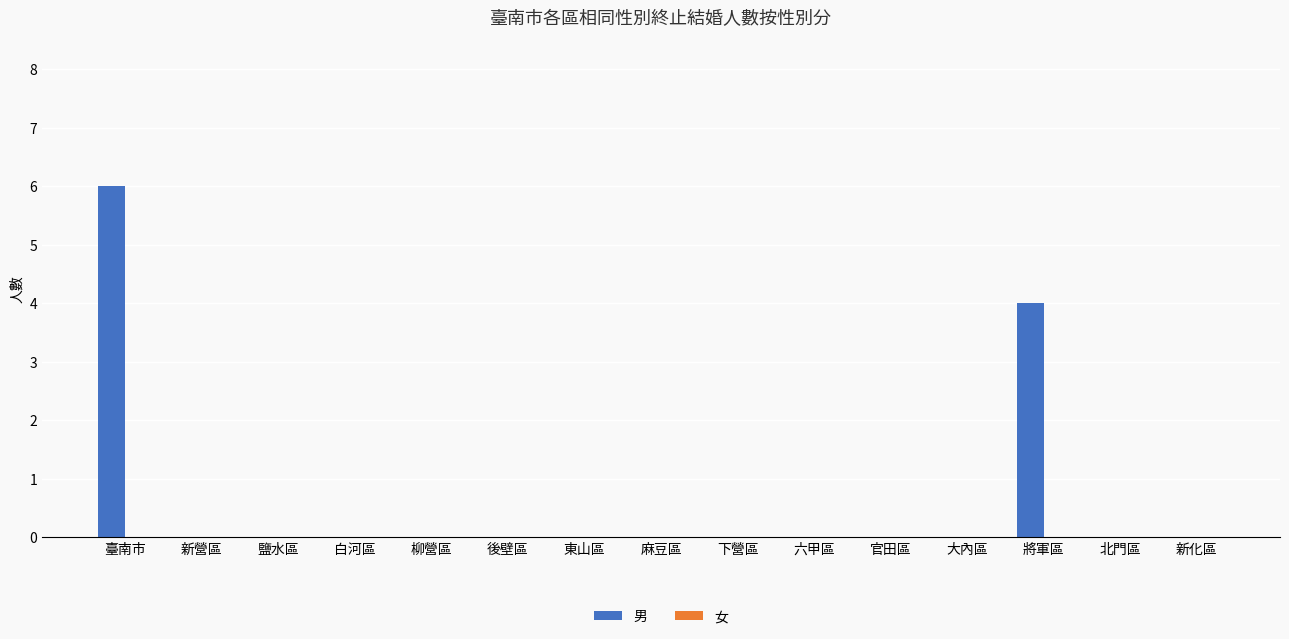

At which label is the value closest to 3?

將軍區